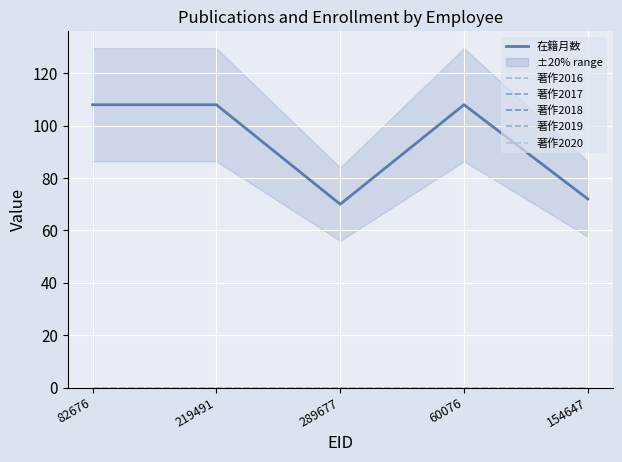

Reading left to right, transcribe all the data shown in this chart.

在籍月数: 82676=108	219491=108	289677=70	60076=108	154647=72
著作2016: 82676=0	219491=0	289677=0	60076=0	154647=0
著作2017: 82676=0	219491=0	289677=0	60076=0	154647=0
著作2018: 82676=0	219491=0	289677=0	60076=0	154647=0
著作2019: 82676=0	219491=0	289677=0	60076=0	154647=0
著作2020: 82676=0	219491=0	289677=0	60076=0	154647=0